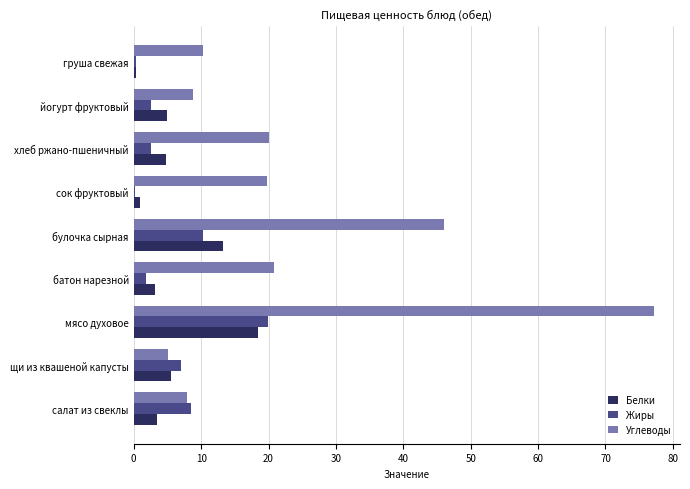

What value does the Углеводы series have at батон нарезной?

20.8